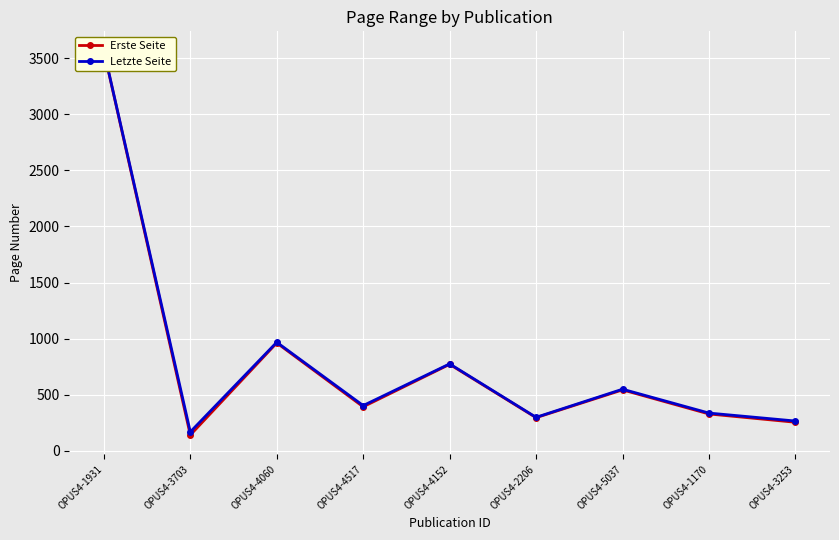

True or false: Erste Seite has a value of 391 at OPUS4-4517.

True